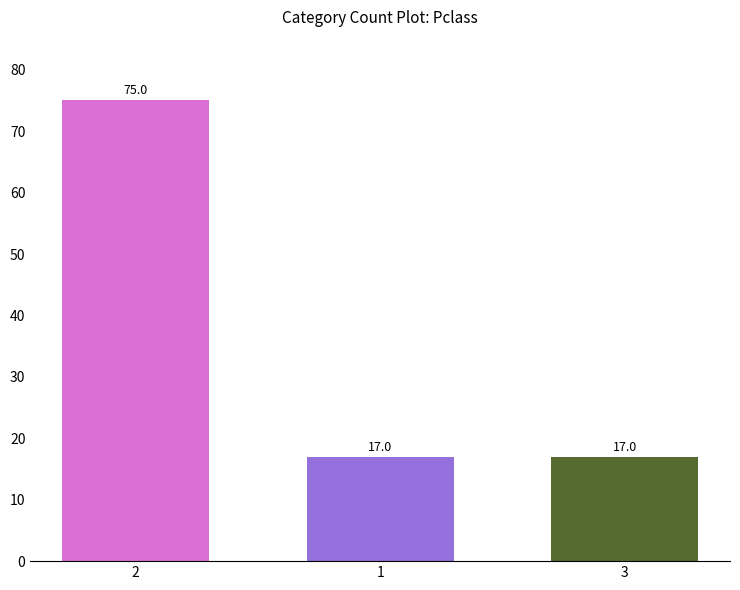

Is it true that the value at 3 is 23?

False